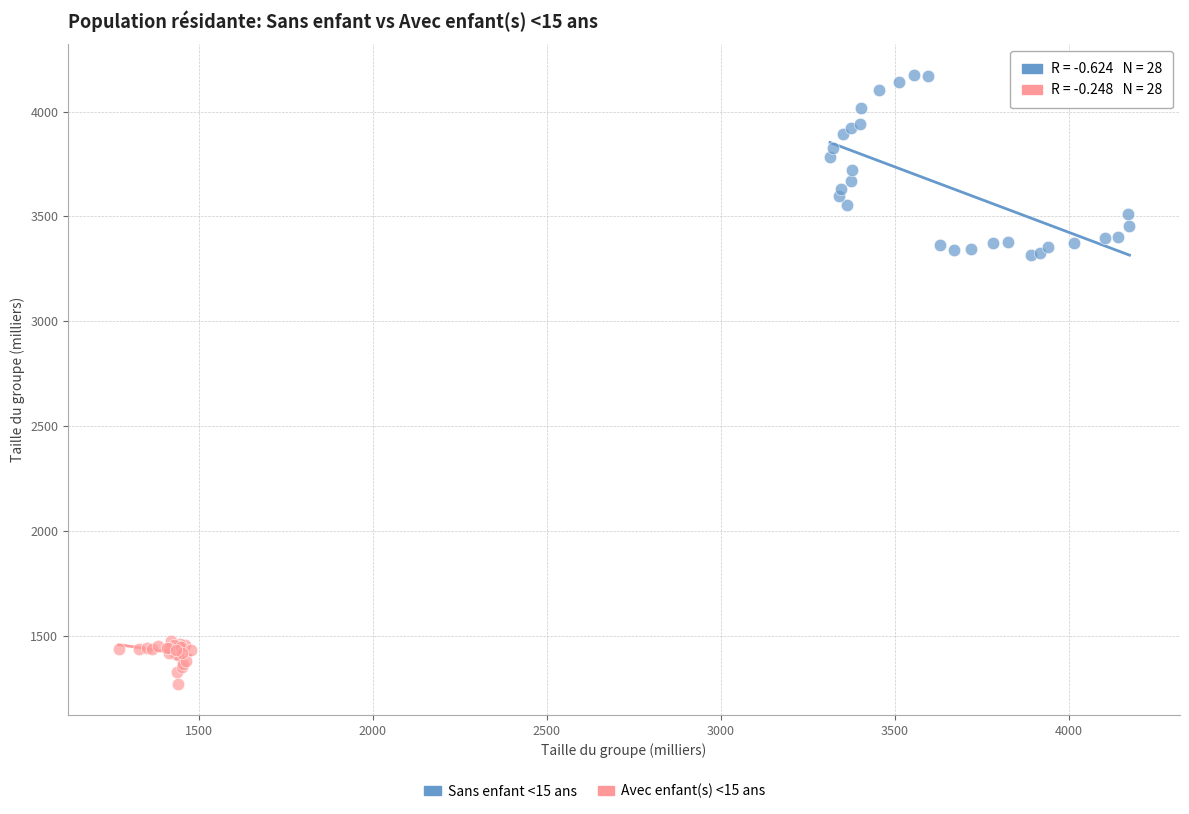

Which series reaches the maximum Y coordinate?

Sans enfant <15 ans